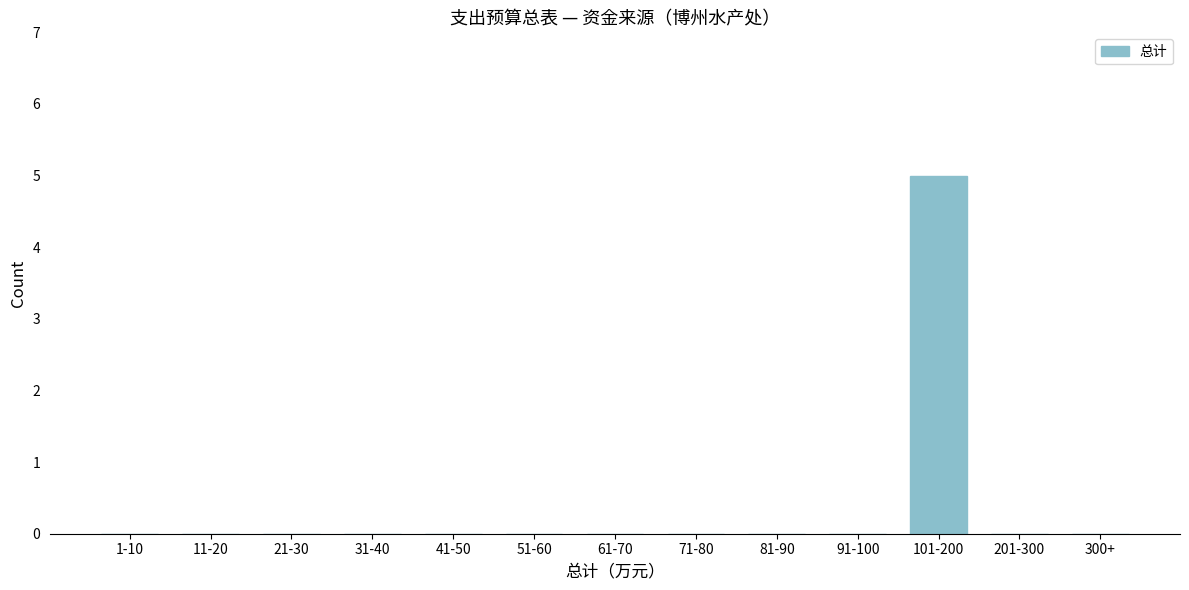

Reading right to left, what are all the values shown in this chart?

300+=0	201-300=0	101-200=5	91-100=0	81-90=0	71-80=0	61-70=0	51-60=0	41-50=0	31-40=0	21-30=0	11-20=0	1-10=0